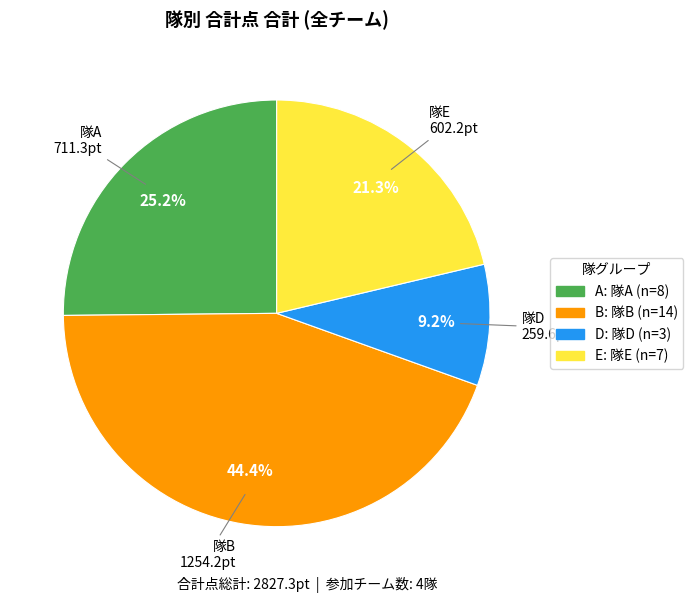

Which category has the biggest portion of the pie?

隊B